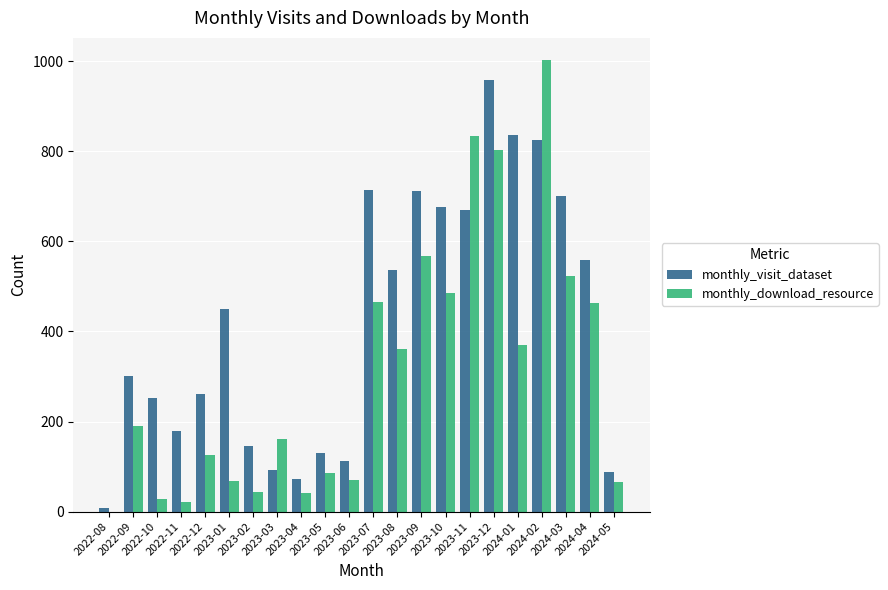

What is the sum of all monthly_download_resource values?

6775